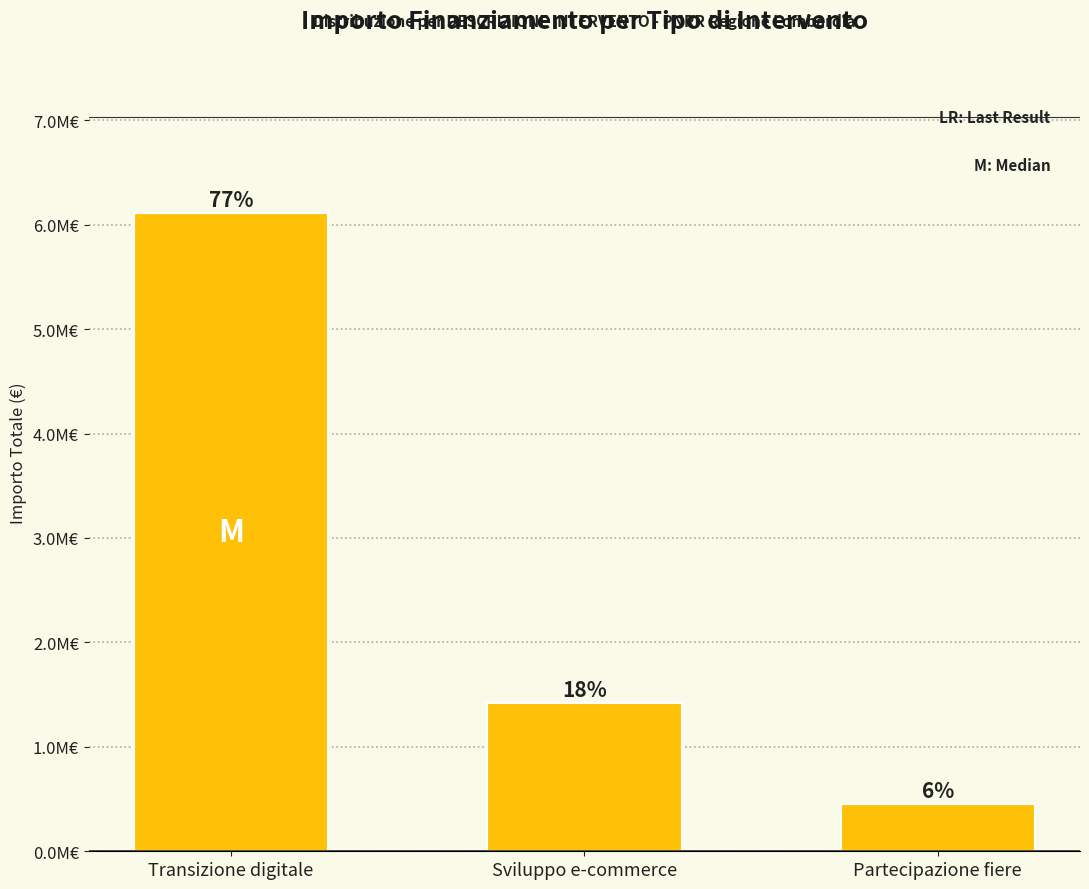

True or false: the data shows 6114800 at Transizione digitale.

True